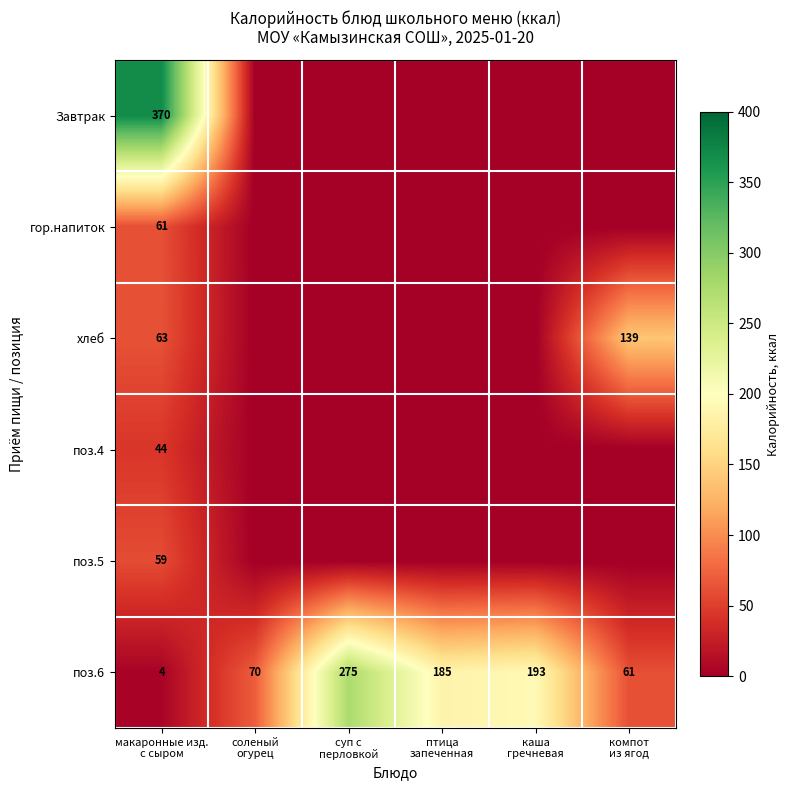

Which category has the highest value across all series?

макаронные изд.
с сыром